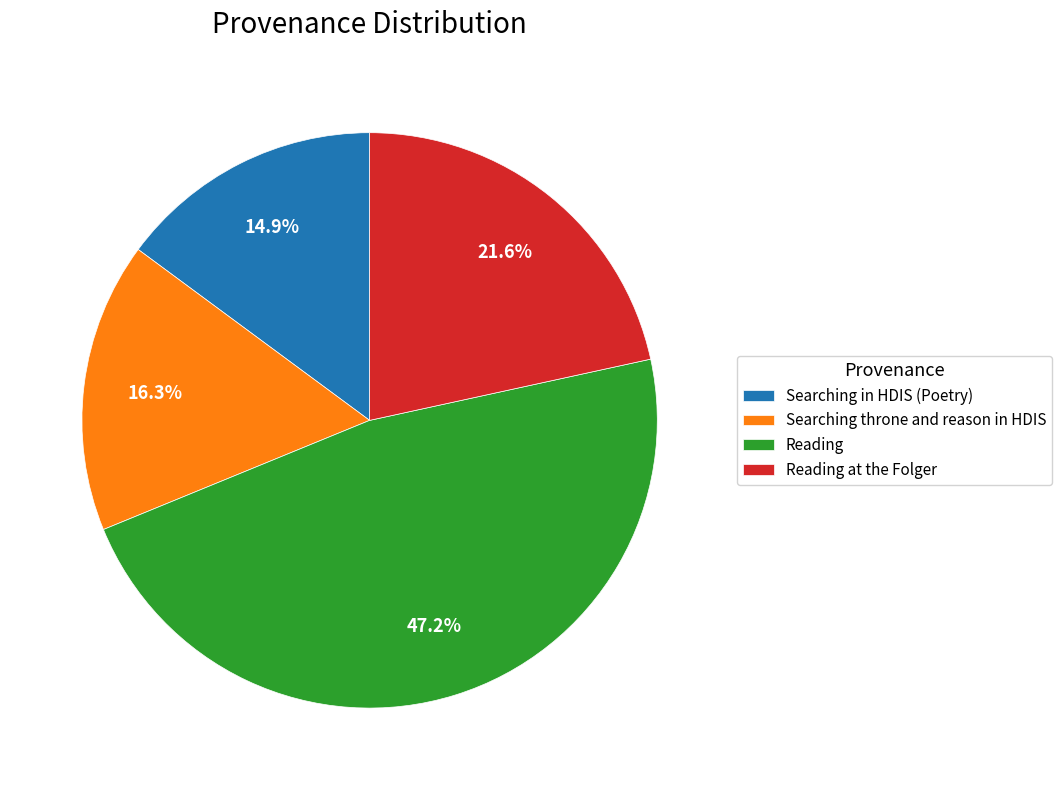

Approximately how many times larger is the value at Searching in HDIS (Poetry) compared to Searching throne and reason in HDIS?

0.9